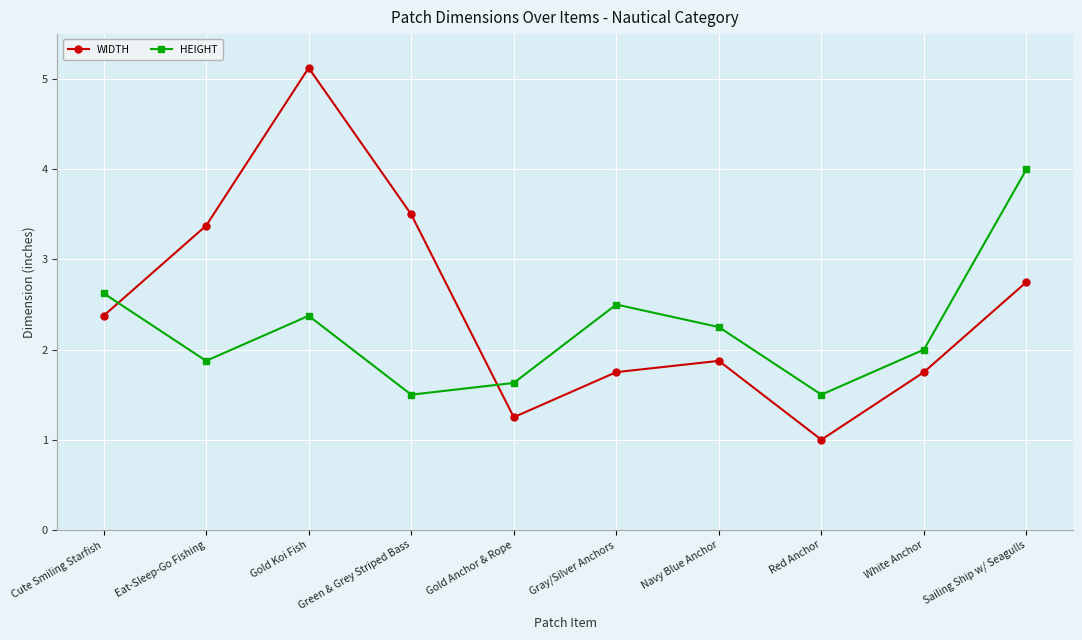

What is the greatest value displayed?

5.1